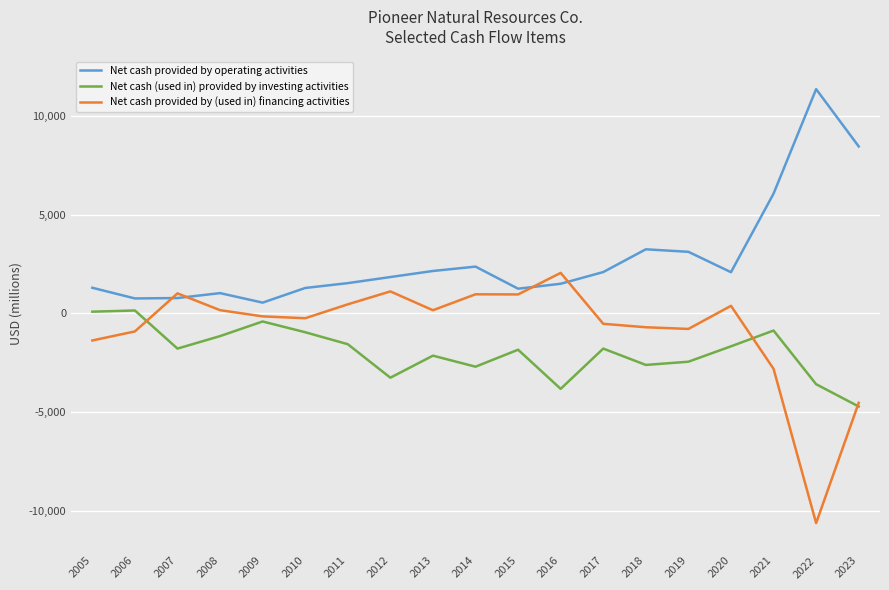

What is the total value across all series at 2012?

-307